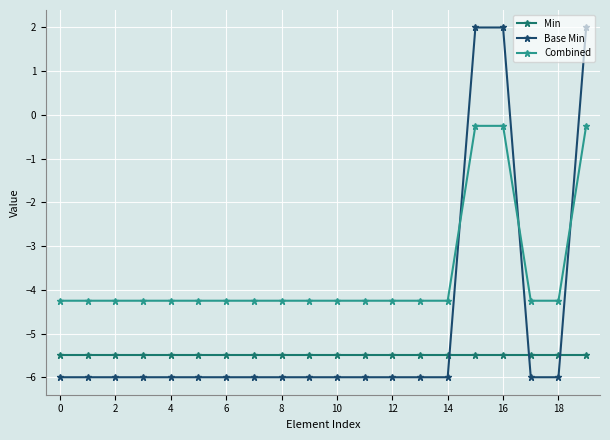

What is the value of the Combined point at the 13th from the left?

-4.2